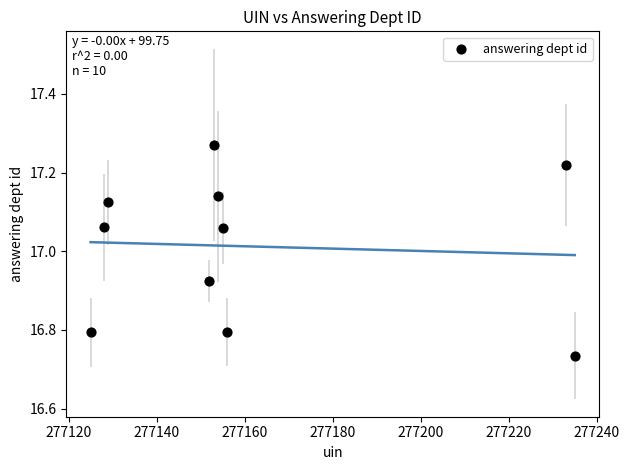

What is the average X value?

277162.0